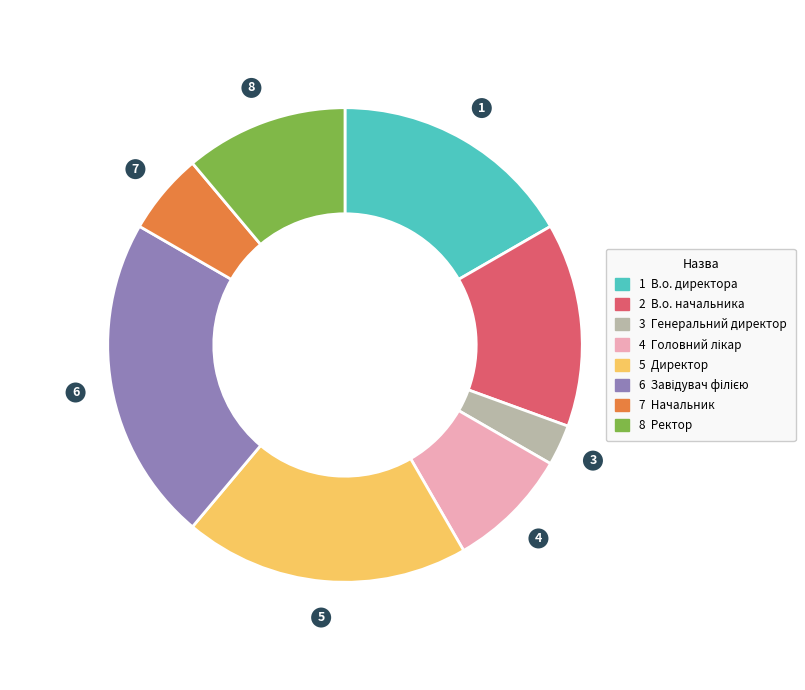

Is there a majority slice in this chart?

No